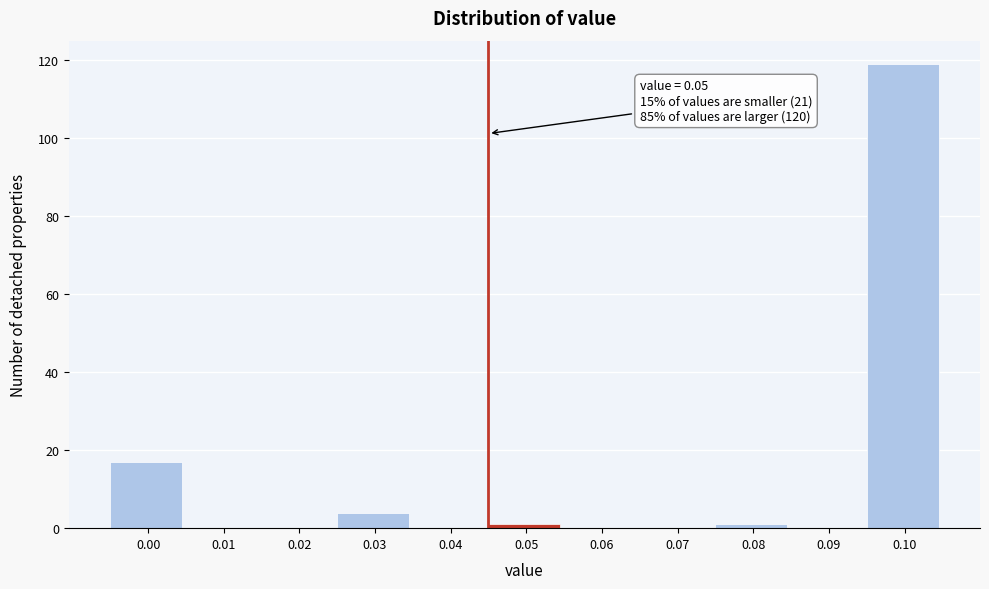

What is the maximum value shown in the chart?

119